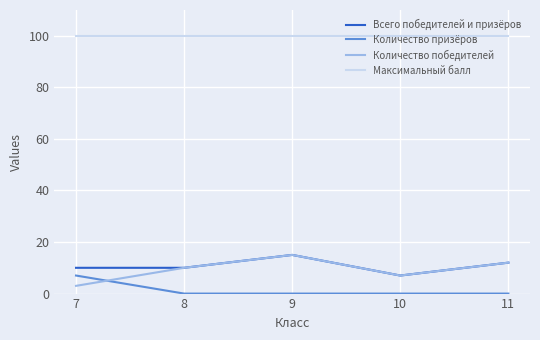

Is the value of Всего победителей и призёров at 8 greater than the value of Количество призёров at 9?

Yes